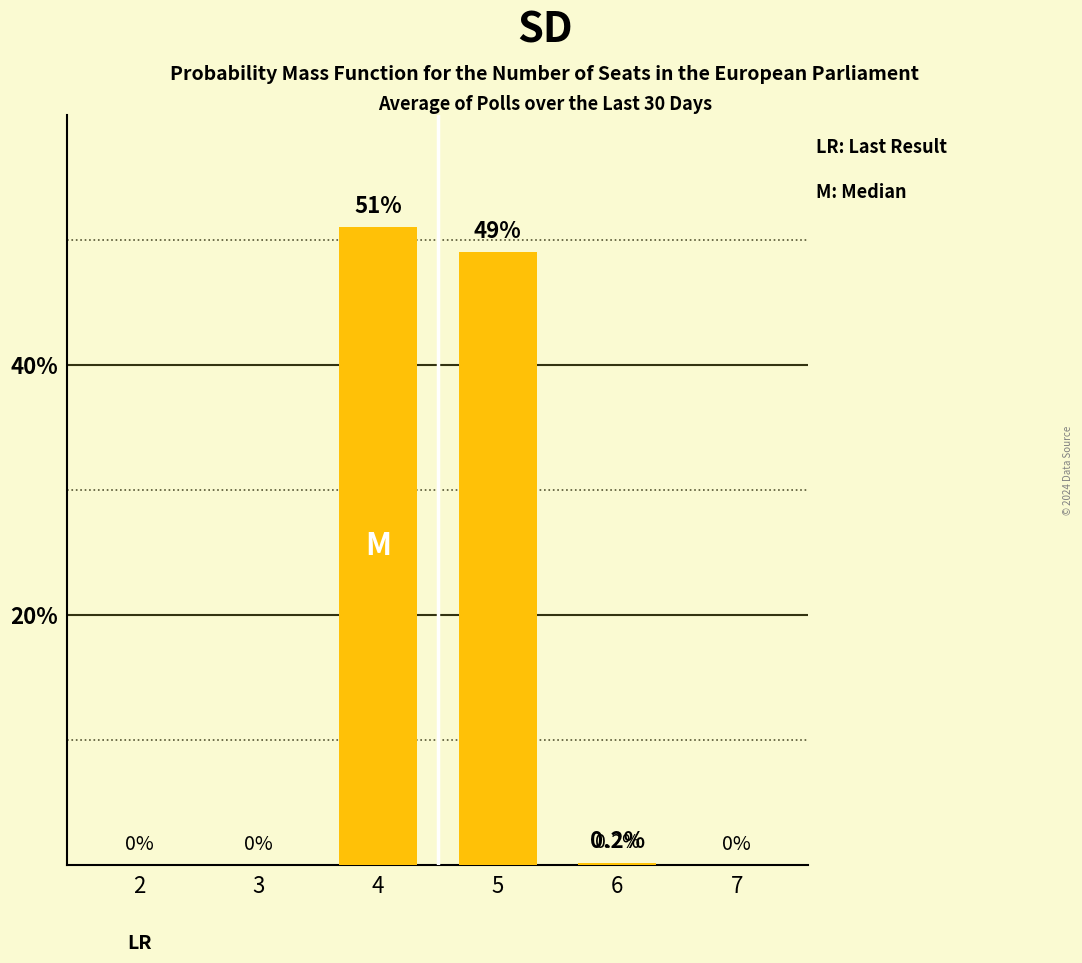

At which category does the chart reach its peak across all series?

4